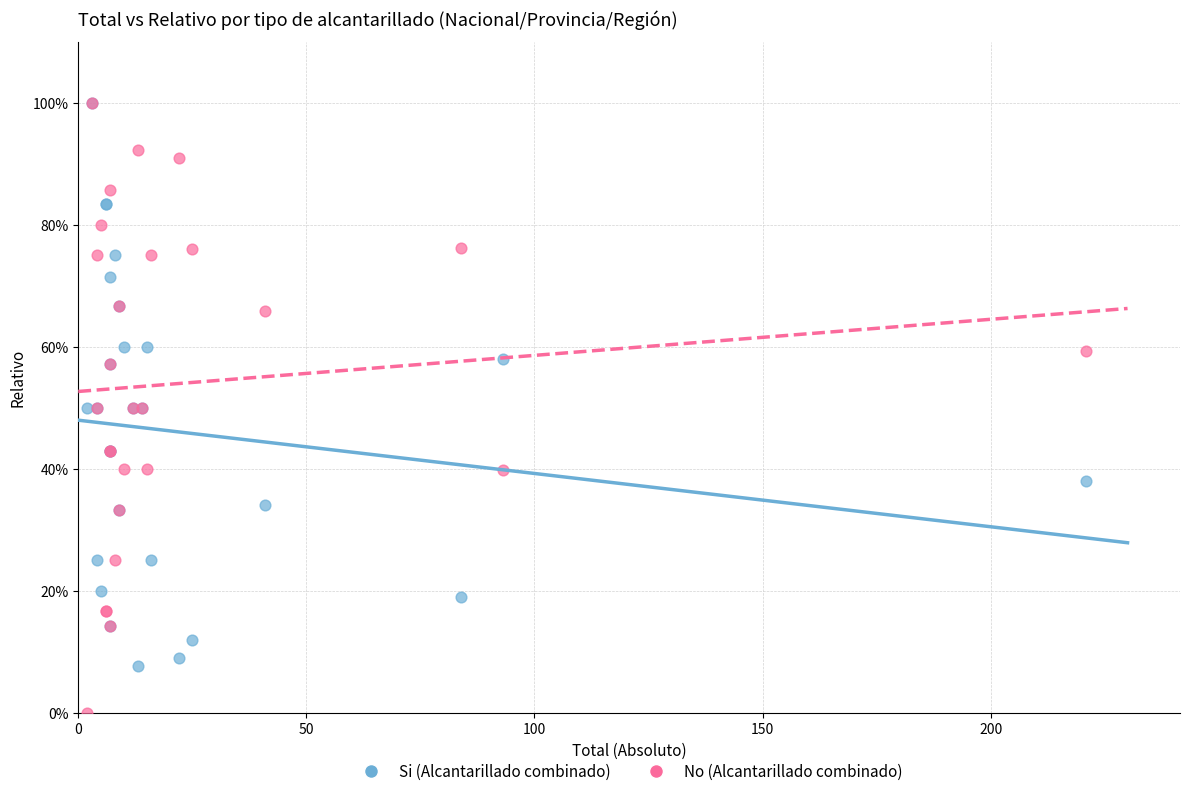

Which series has the widest spread of Y values?

No (Alcantarillado combinado)